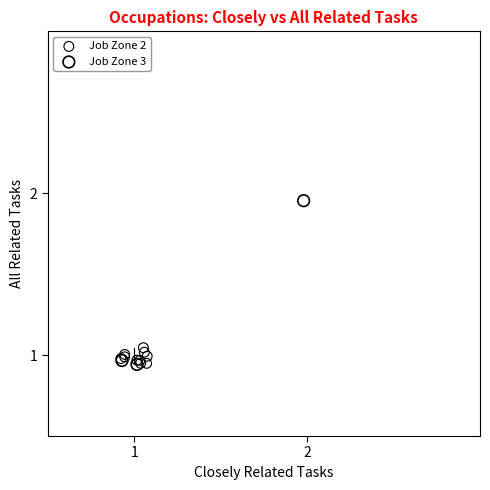

Which series has the largest Y range (max minus min)?

Job Zone 3